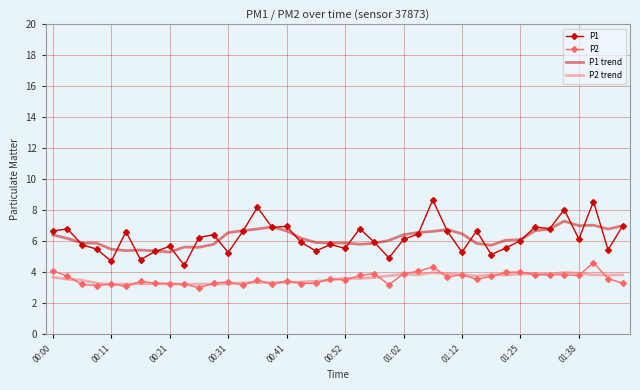

Which series has the widest spread of values?

P1